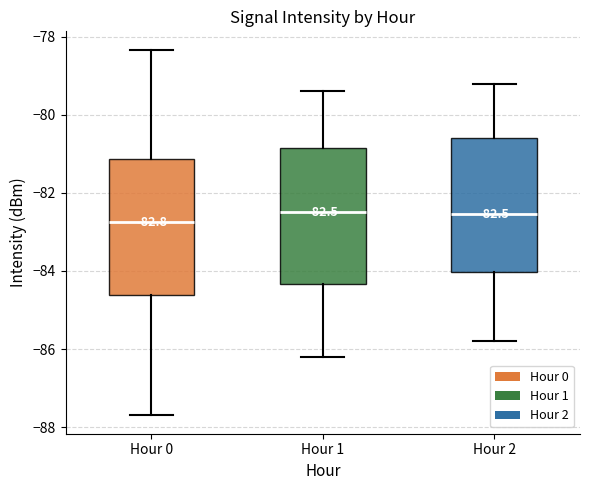

Which box's median line is the lowest?

Hour 0